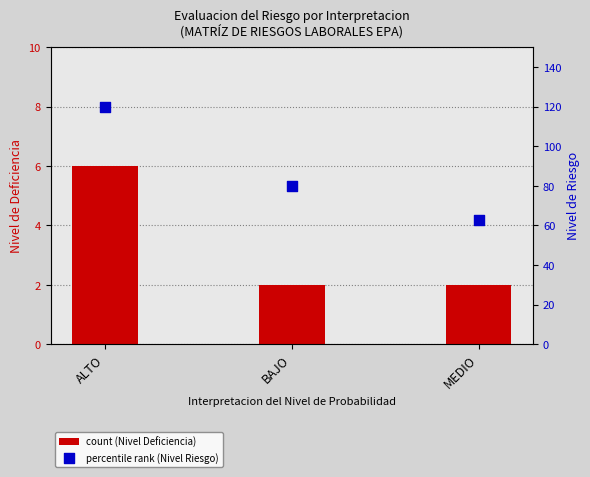

Which series has the largest total across all categories?

percentile rank (Nivel Riesgo)